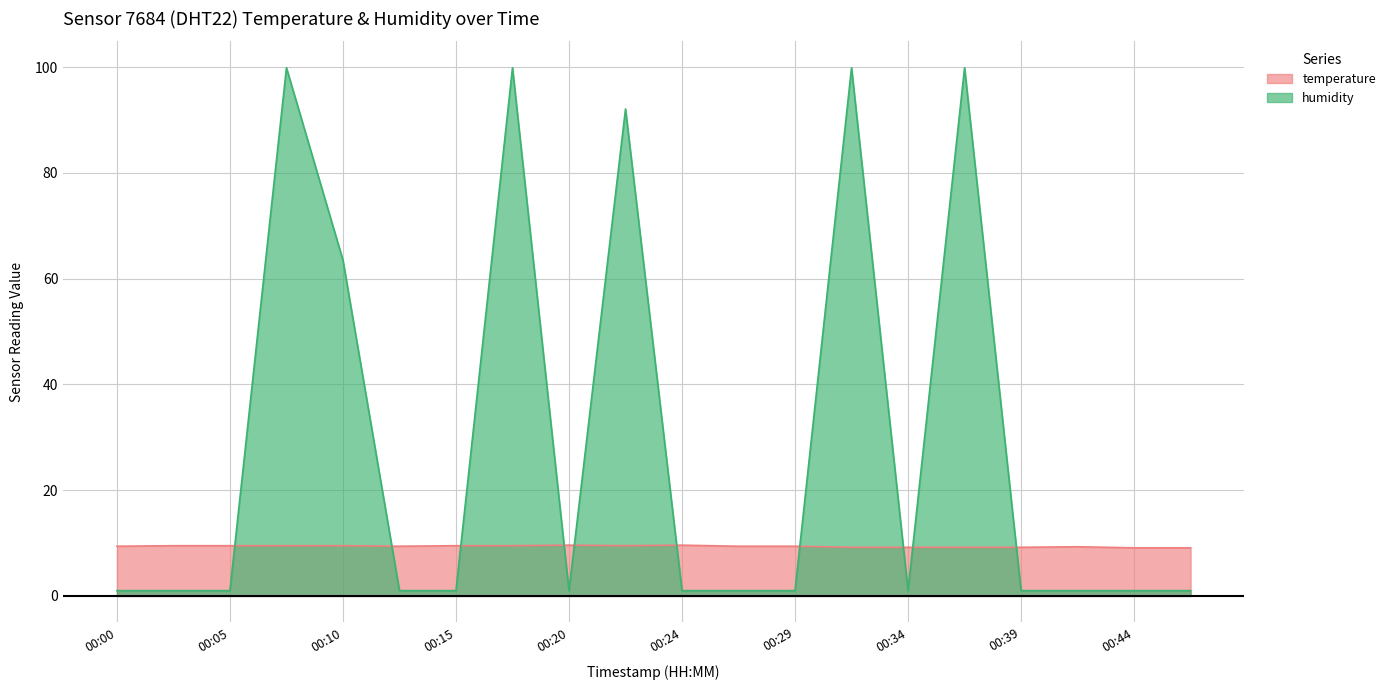

What is the smallest value displayed?

1.0